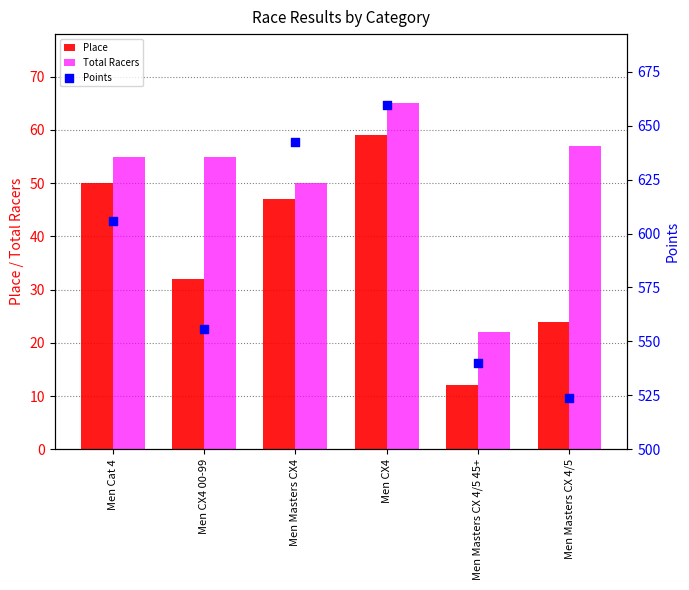

What is the total value across all series at Men CX4?

783.4